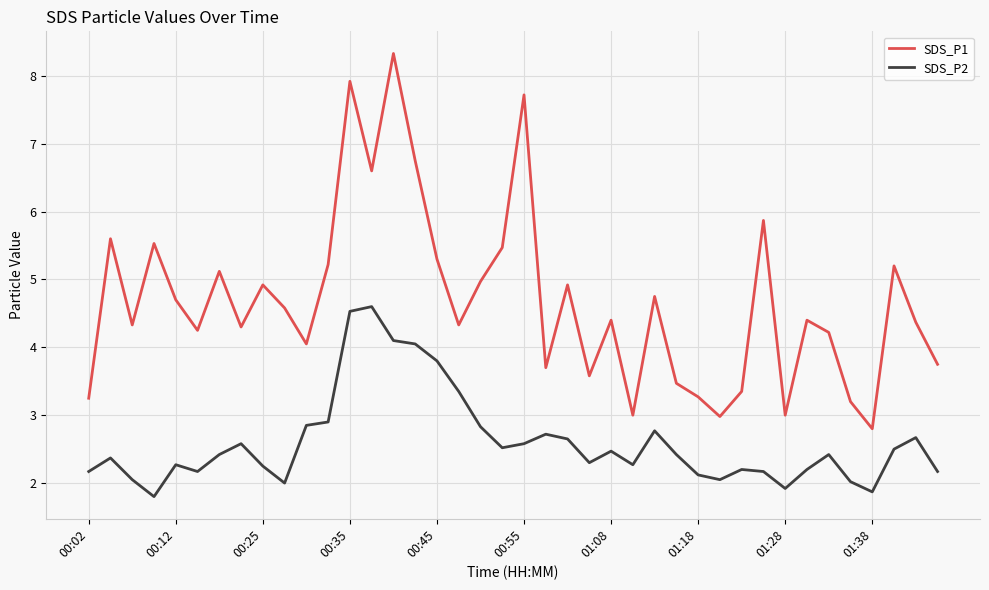

Which series has the widest spread of values?

SDS_P1